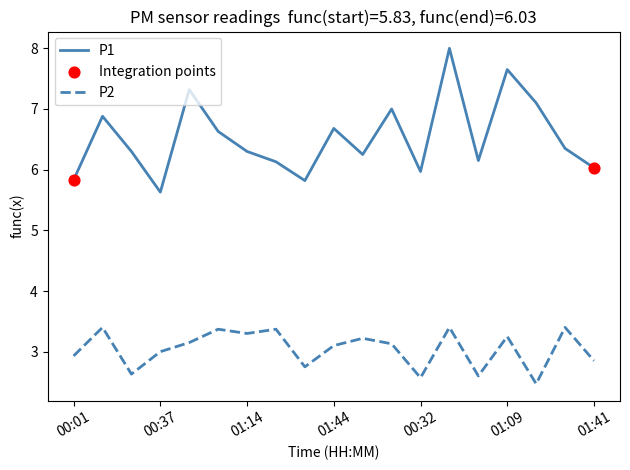

Which series has the largest total across all categories?

P1